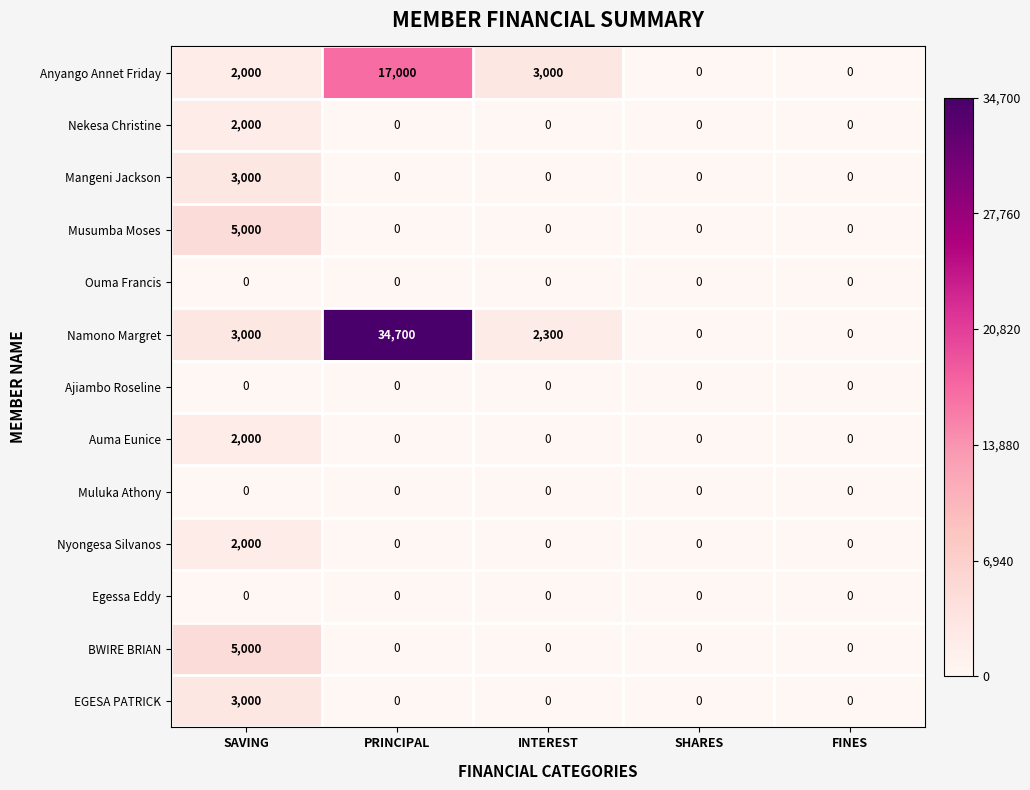

Which category has the highest value in the EGESA PATRICK series?

SAVING